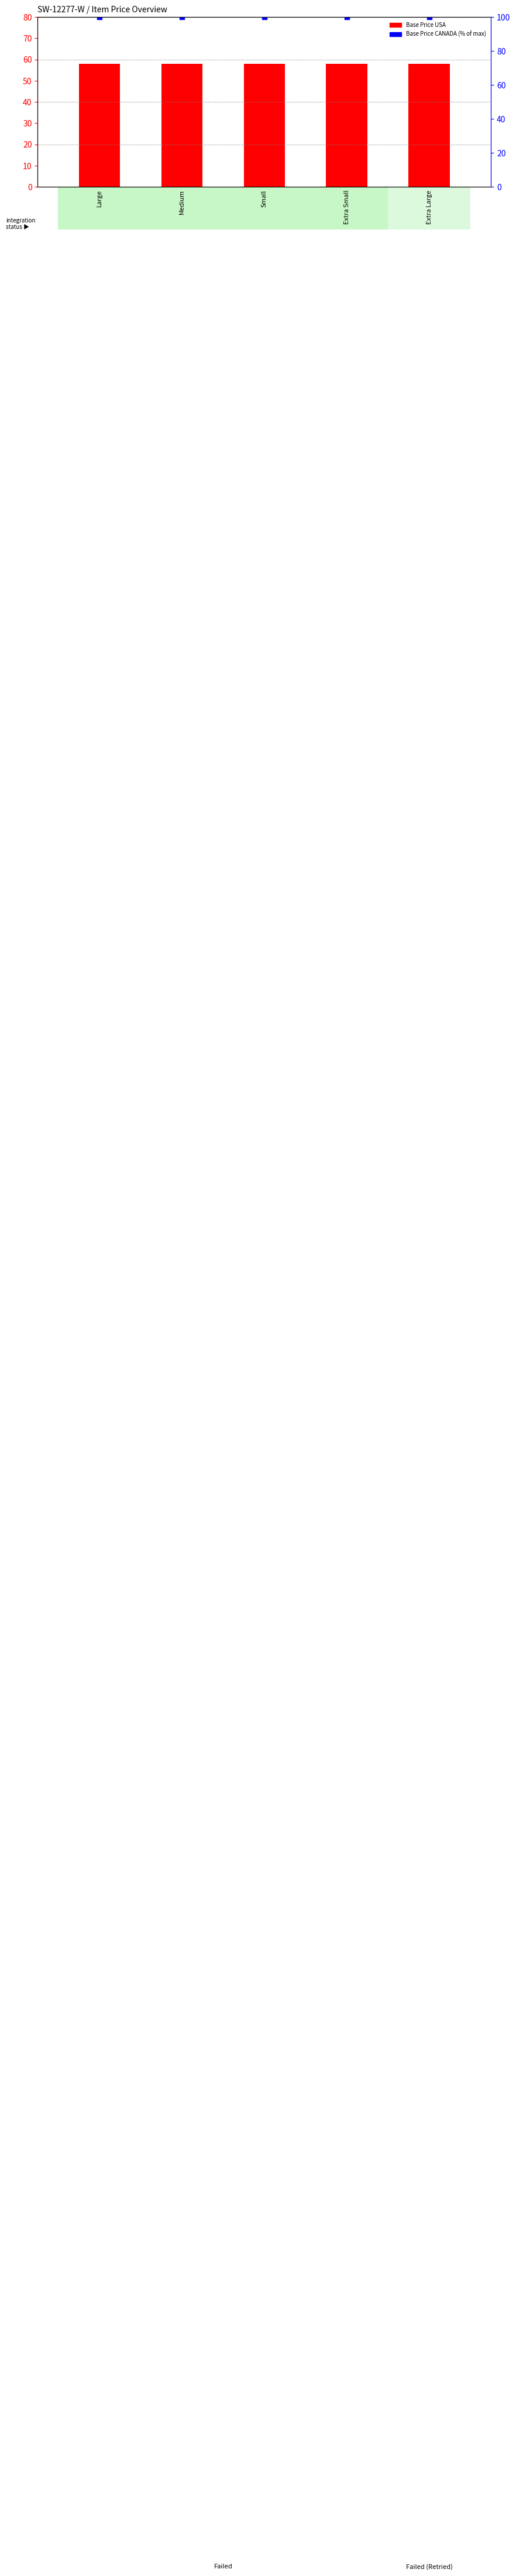

At which category is the sum across all series the highest?

Large